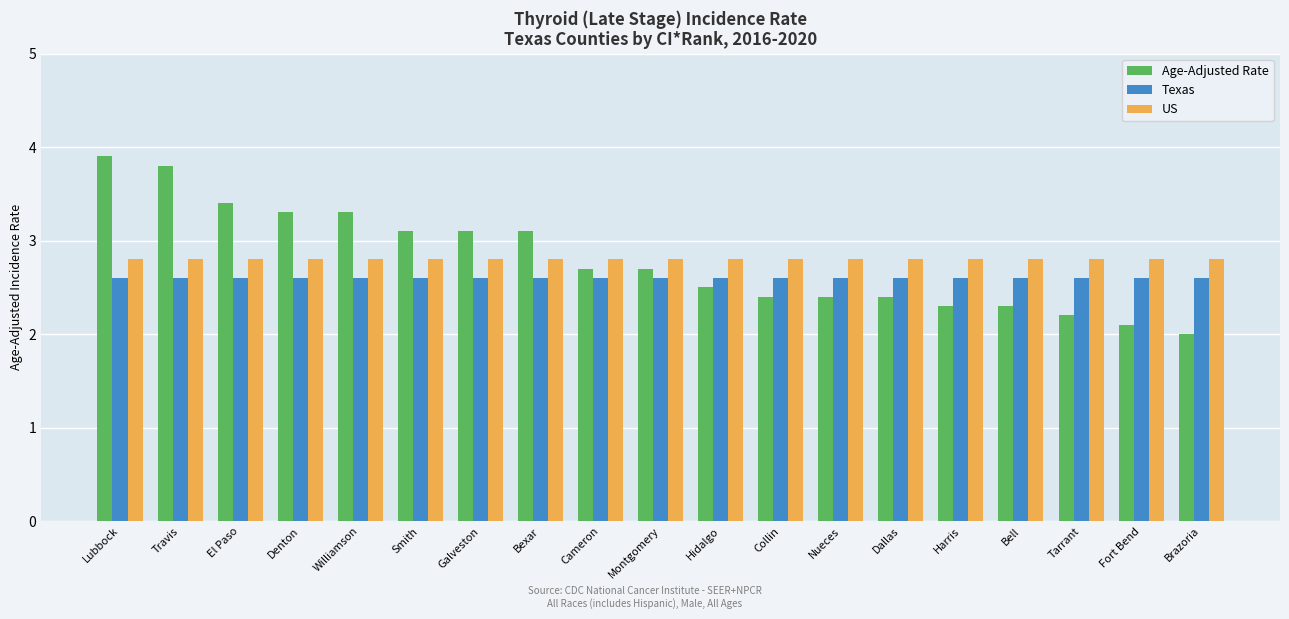

What is the spread (max minus min) of values at Denton?

0.7